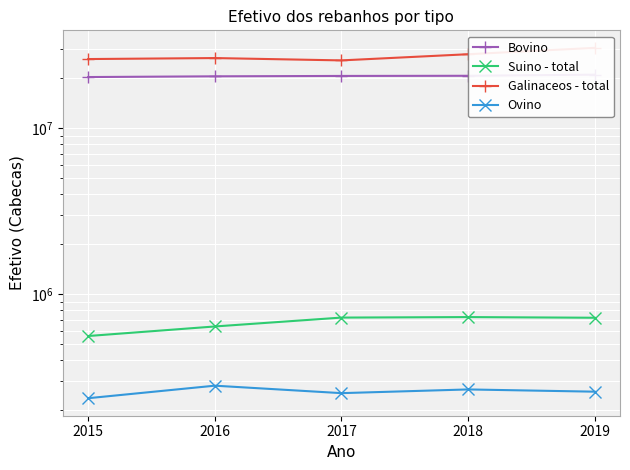

At which category is the sum across all series the highest?

2019